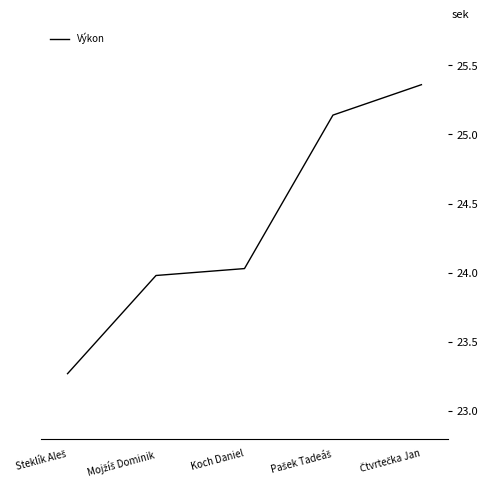

True or false: the data has more than 1 interior local peaks.

False